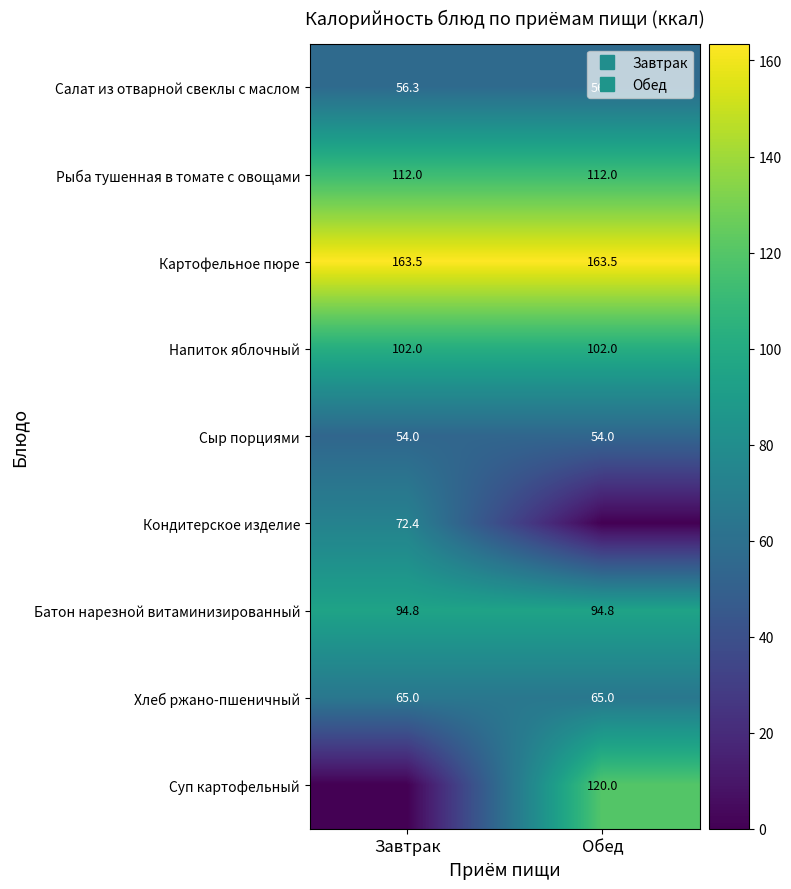

What is the minimum value for Салат из отварной свеклы с маслом?

56.3